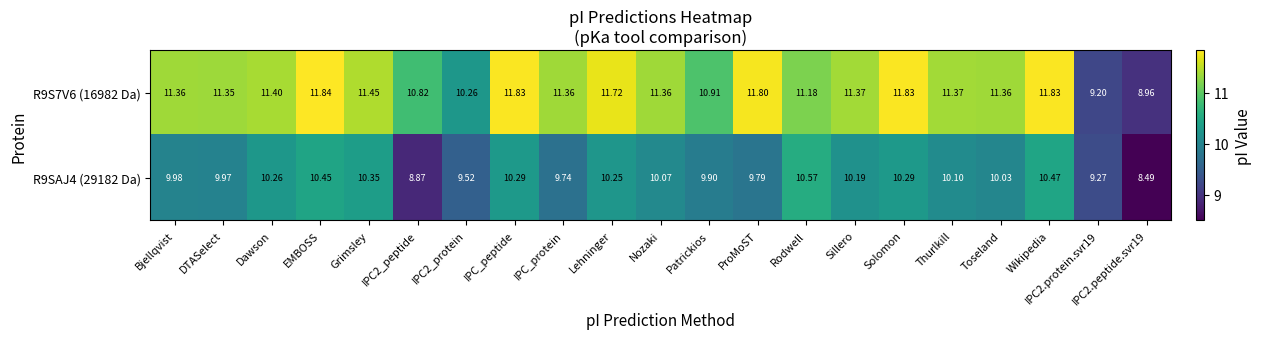

Rank the series at EMBOSS from highest to lowest value.

R9S7V6 (16982 Da), R9SAJ4 (29182 Da)